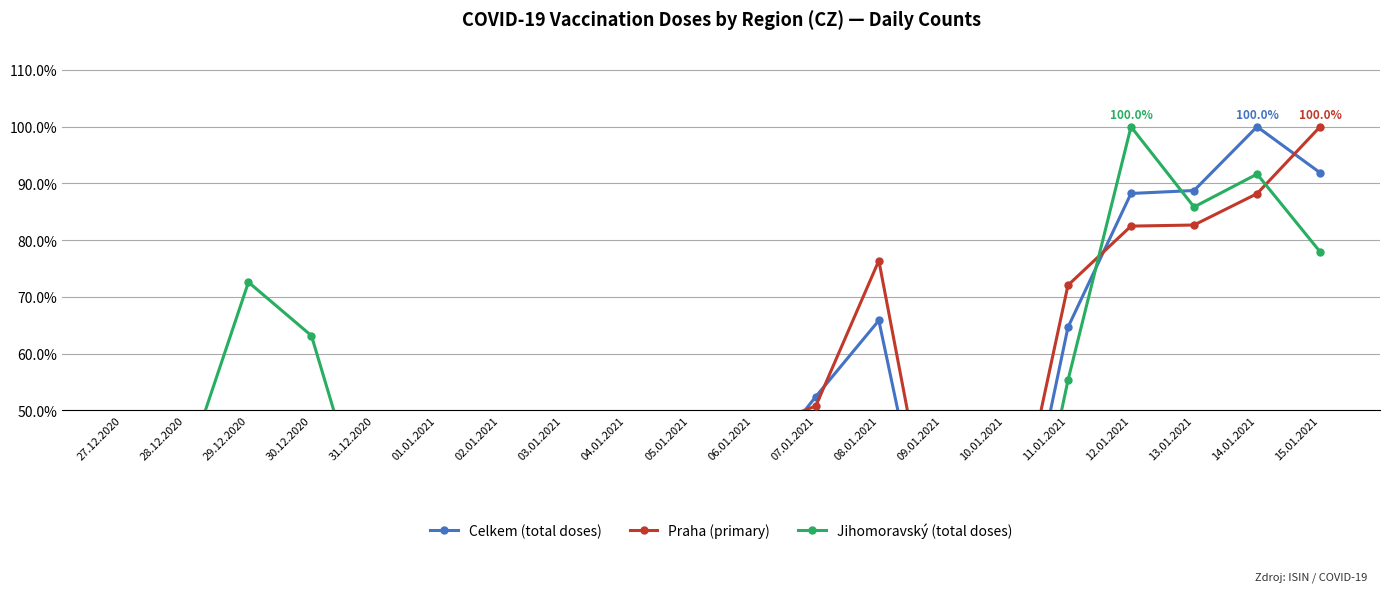

How many interior local valleys does the Jihomoravský (total doses) series have?

4